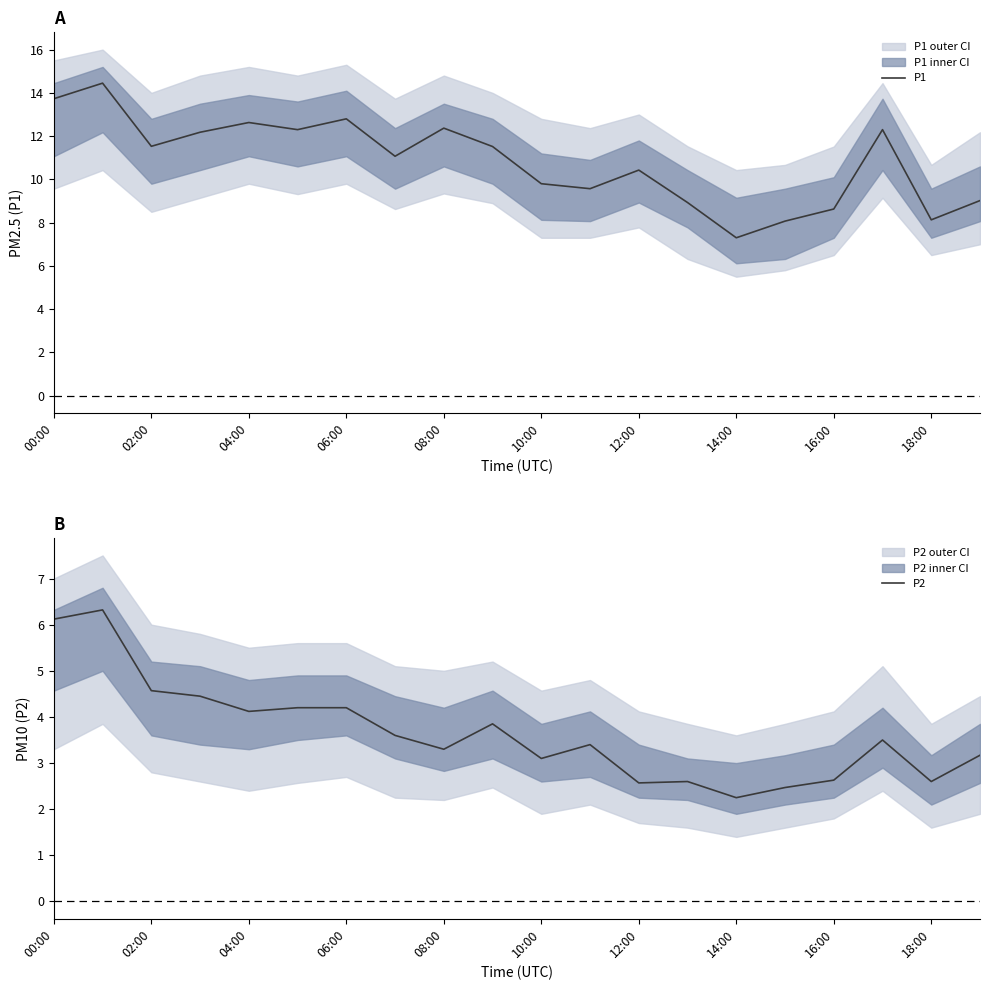

What is the minimum value for P1?

7.3